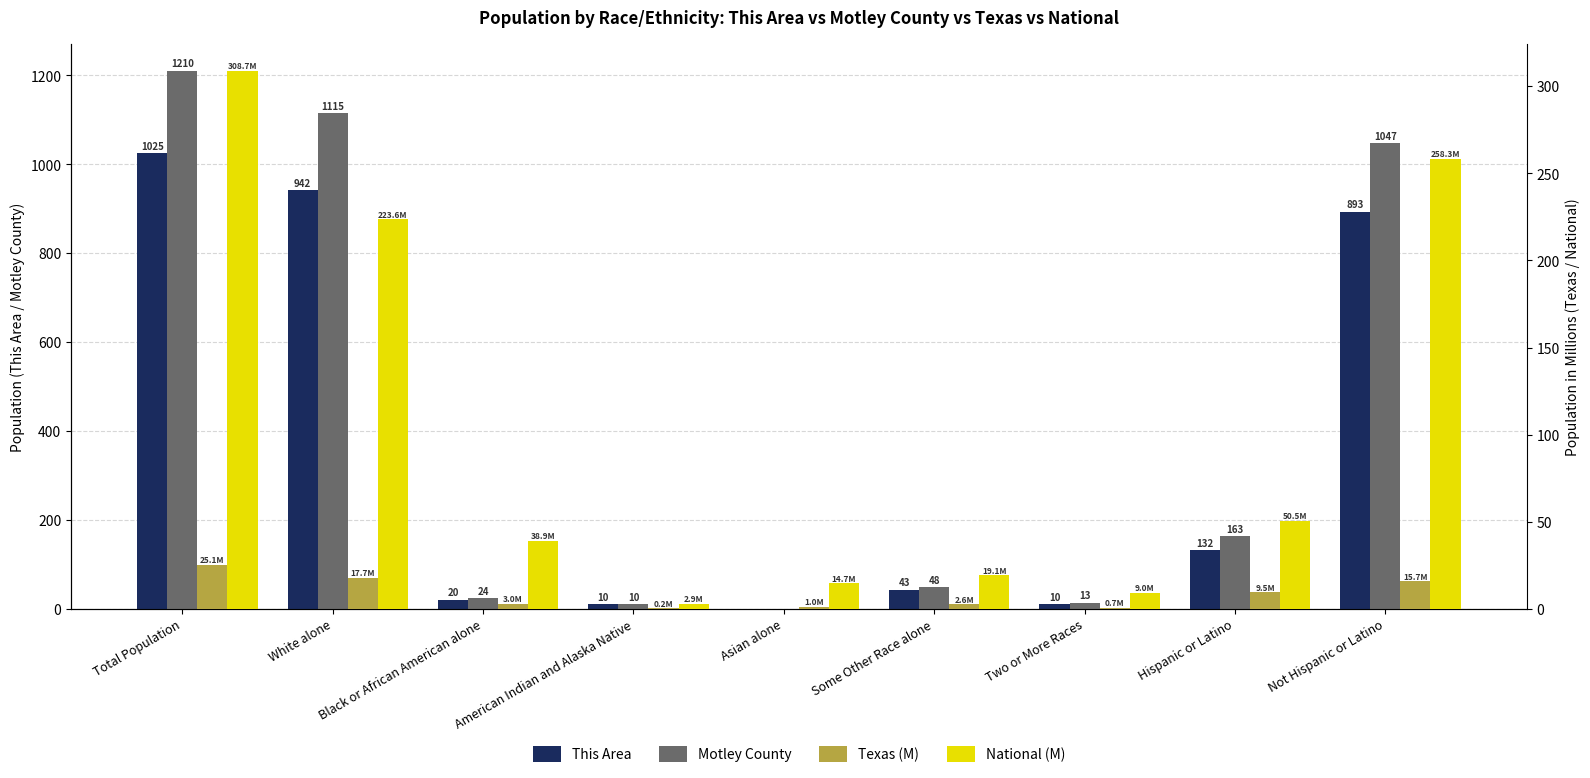

At how many categories does at least one series exceed 770?

3